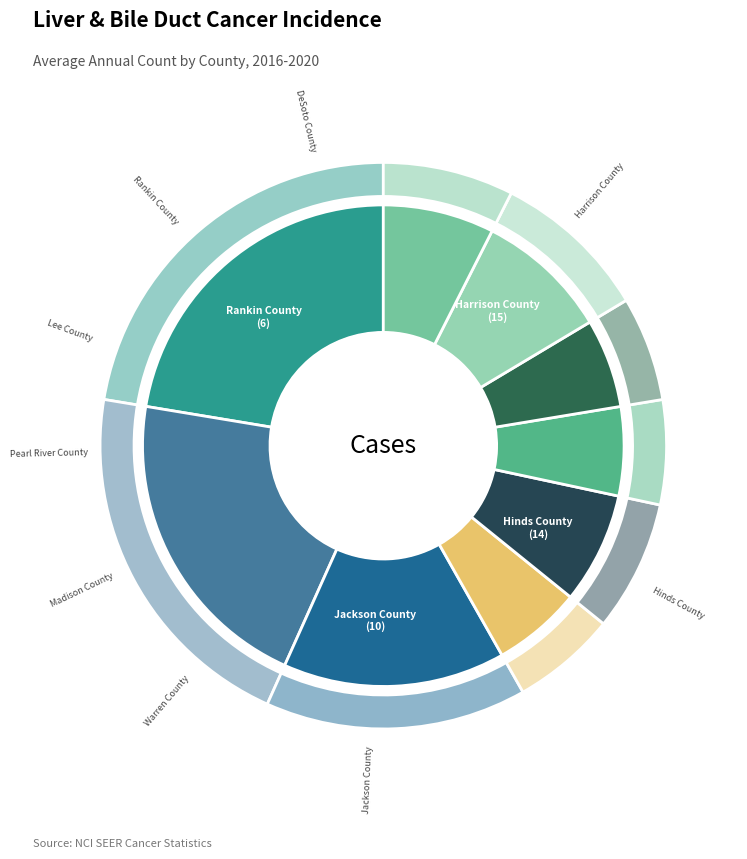

To the nearest percent, what is the difference between the Warren County and Hinds County slice percentages?

15%